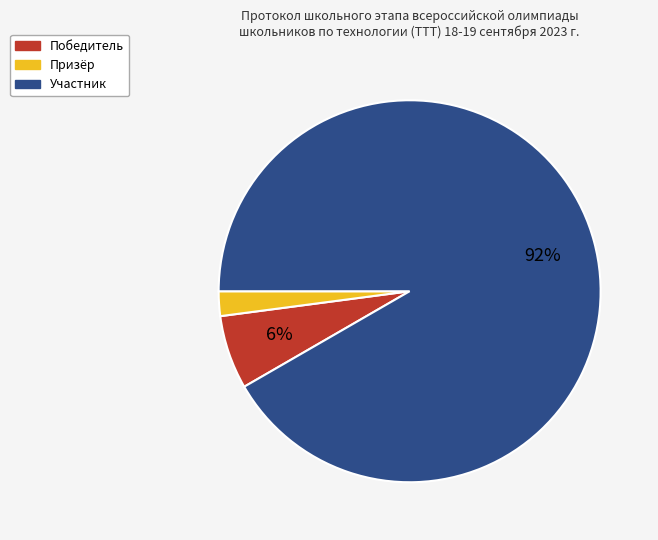

What is the smallest slice in the pie chart?

Призёр